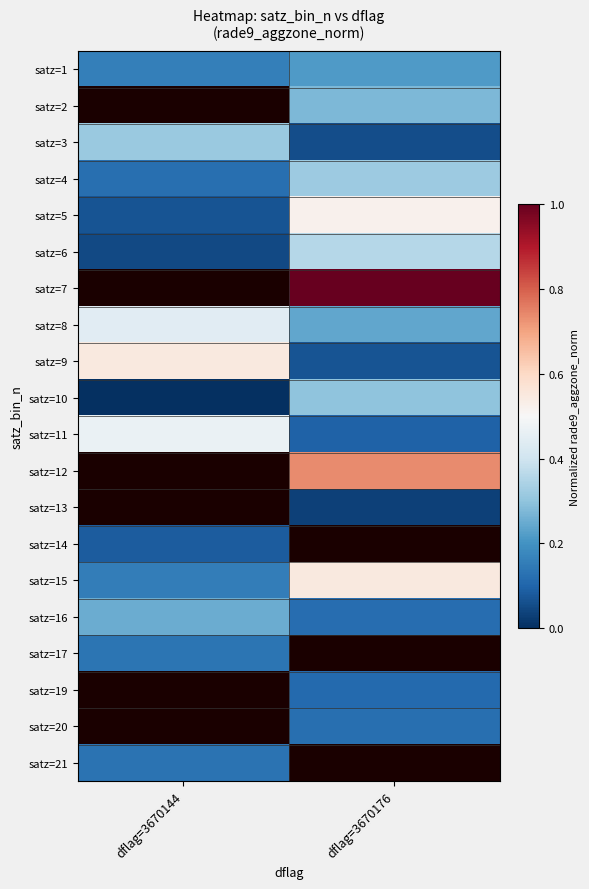

What is the spread (max minus min) of values at dflag=3670176?

1.0